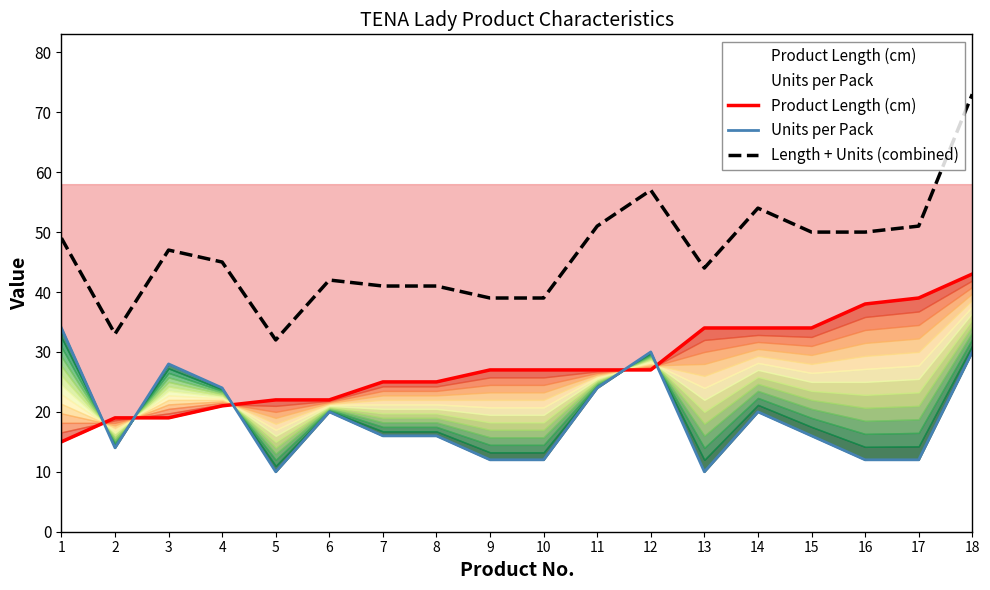

True or false: Length + Units (combined) and Units per Pack cross at least once.

False